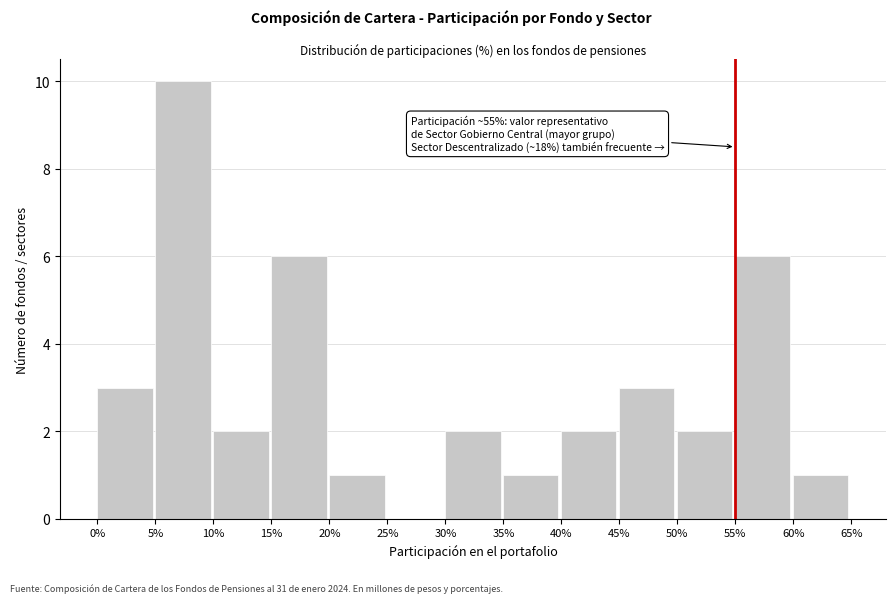

Reading left to right, extract all data points from this chart.

0%=3	5%=10	10%=2	15%=6	20%=1	25%=0	30%=2	35%=1	40%=2	45%=3	50%=2	55%=6	60%=1